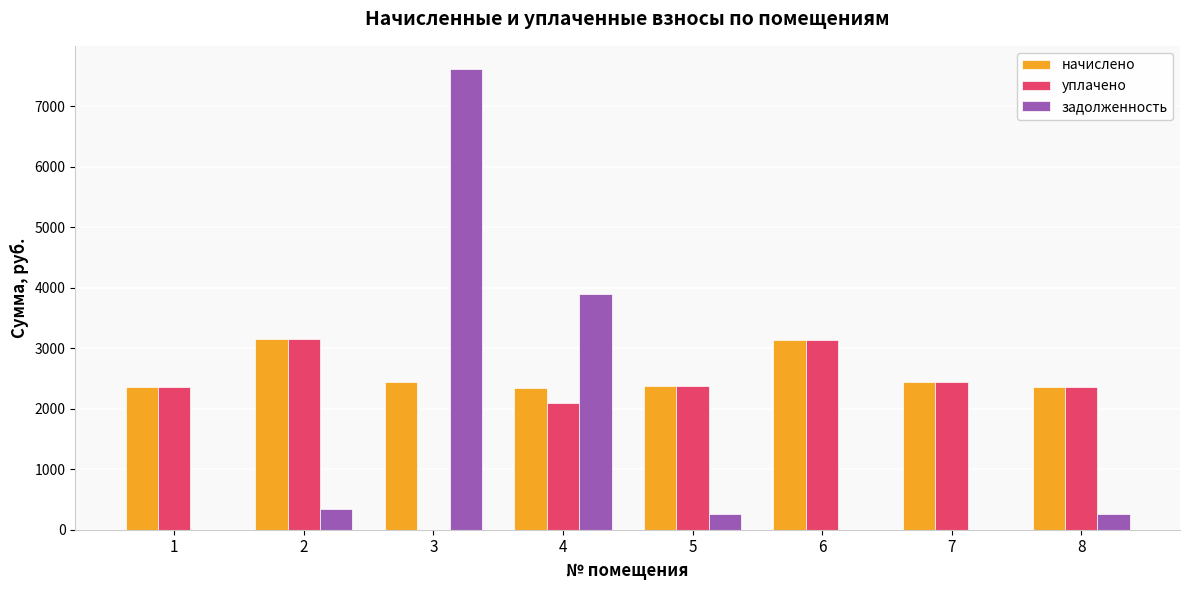

What is the maximum value for уплачено?

3148.2